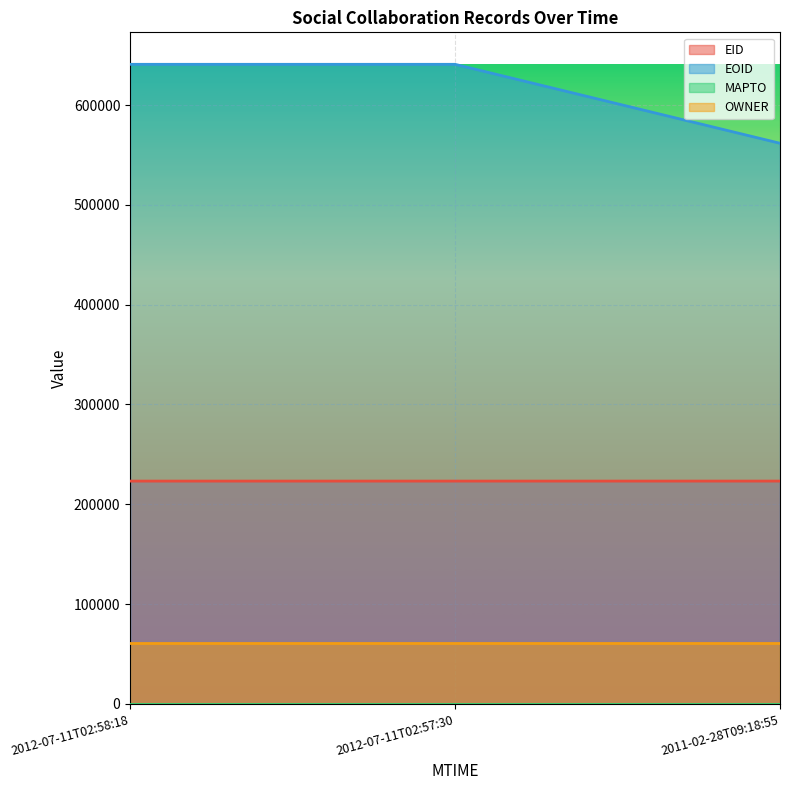

Which series has the widest spread of values?

EOID